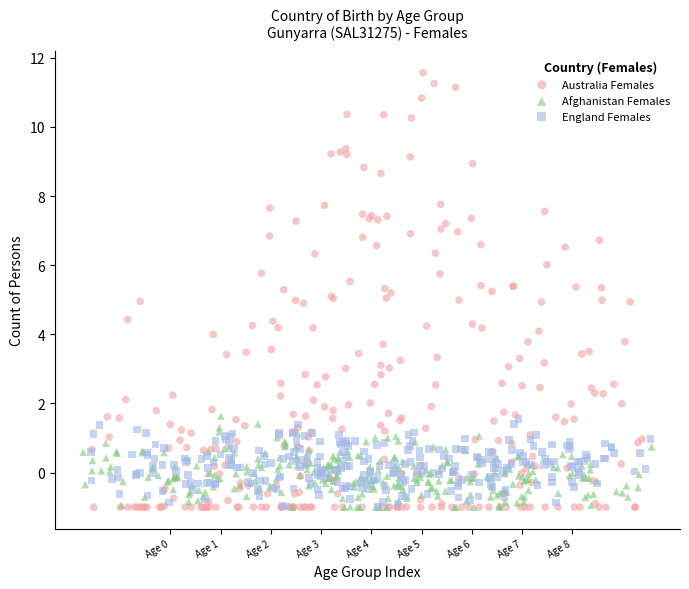

Which series reaches the maximum Y coordinate?

Australia Females